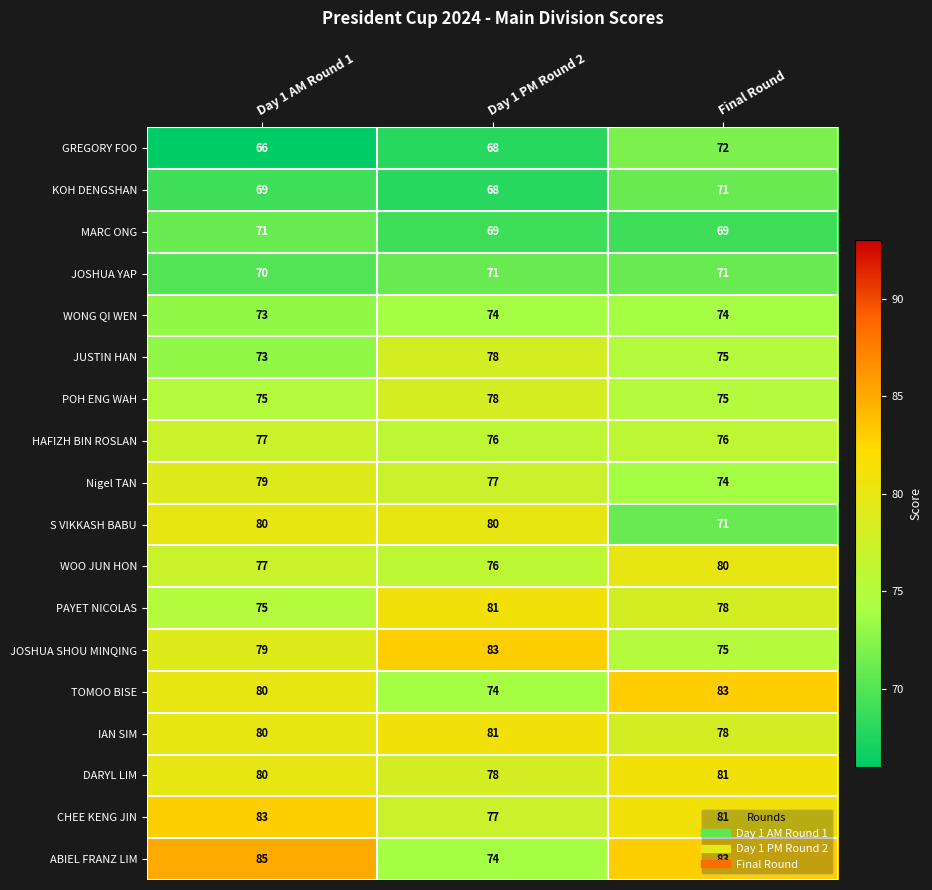

Which category has the lowest value in the WOO JUN HON series?

Day 1 PM Round 2